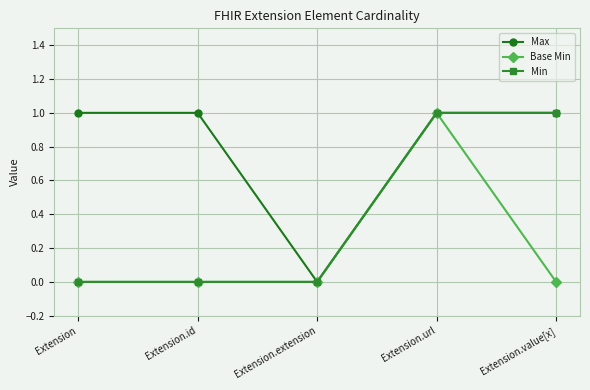

True or false: Max has a value of 2 at Extension.value[x].

False